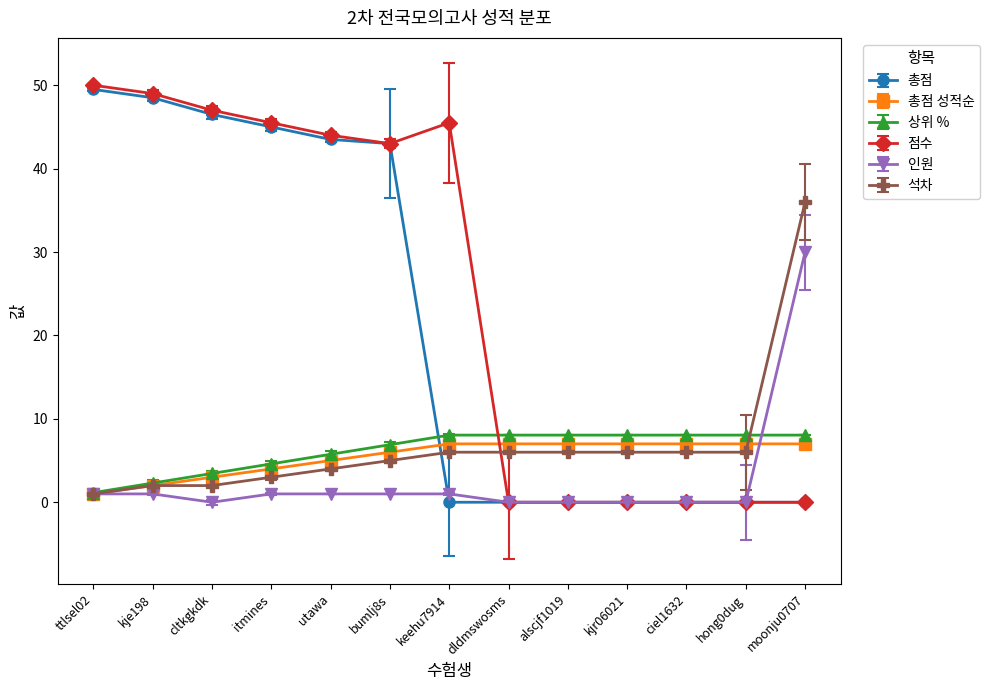

At which label does 점수 first exceed 43?

ttlsel02